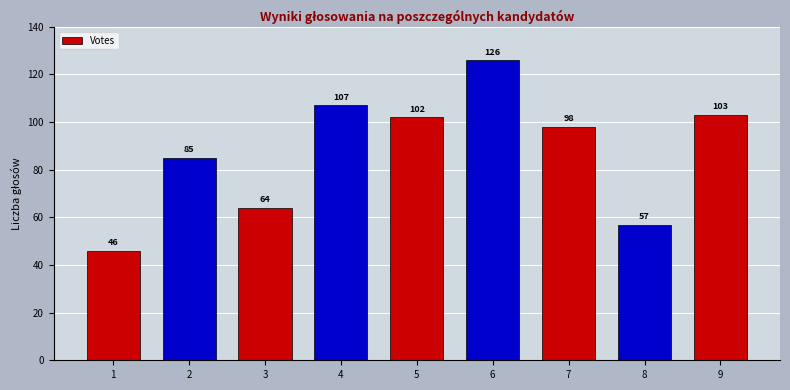

What is the greatest value displayed?

126